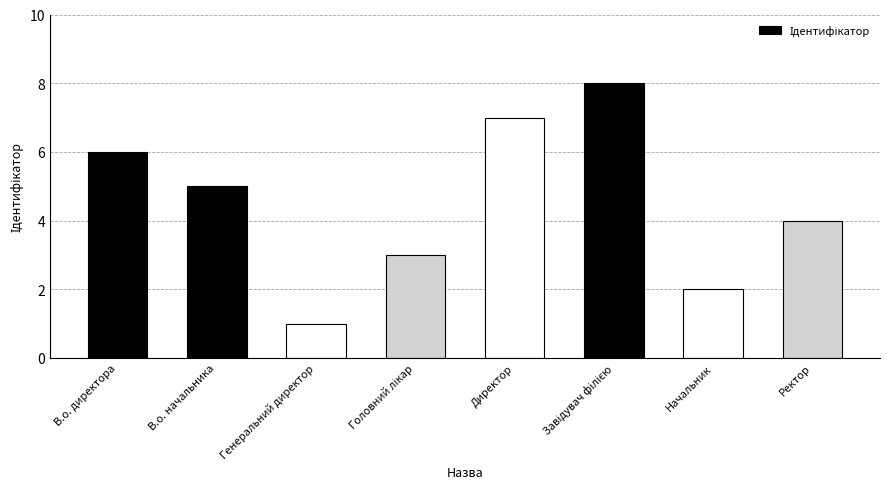

How many data points does each series have?

8